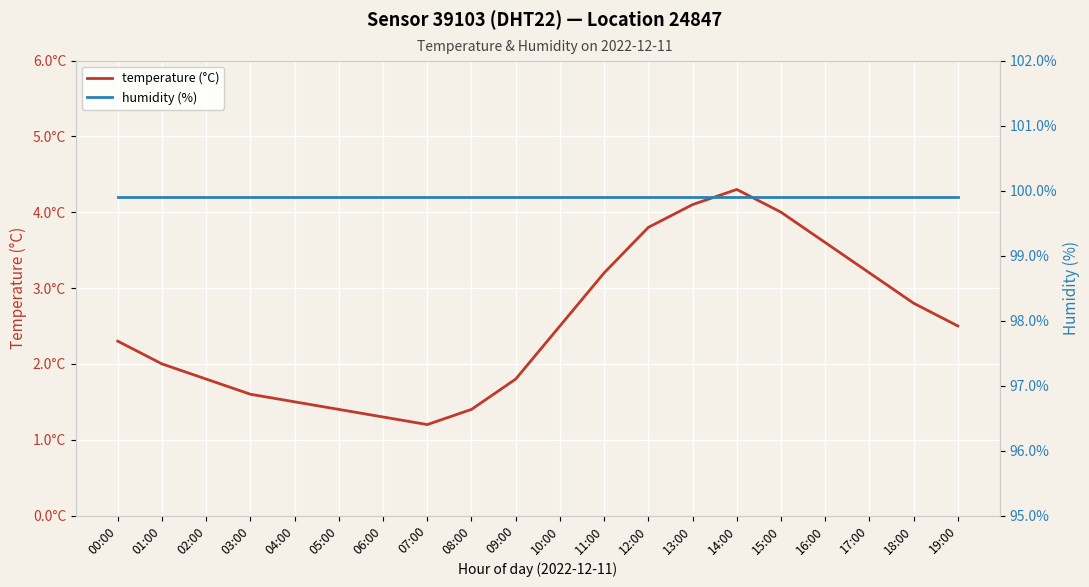

Which has a higher value, 10:00 or 03:00?

10:00